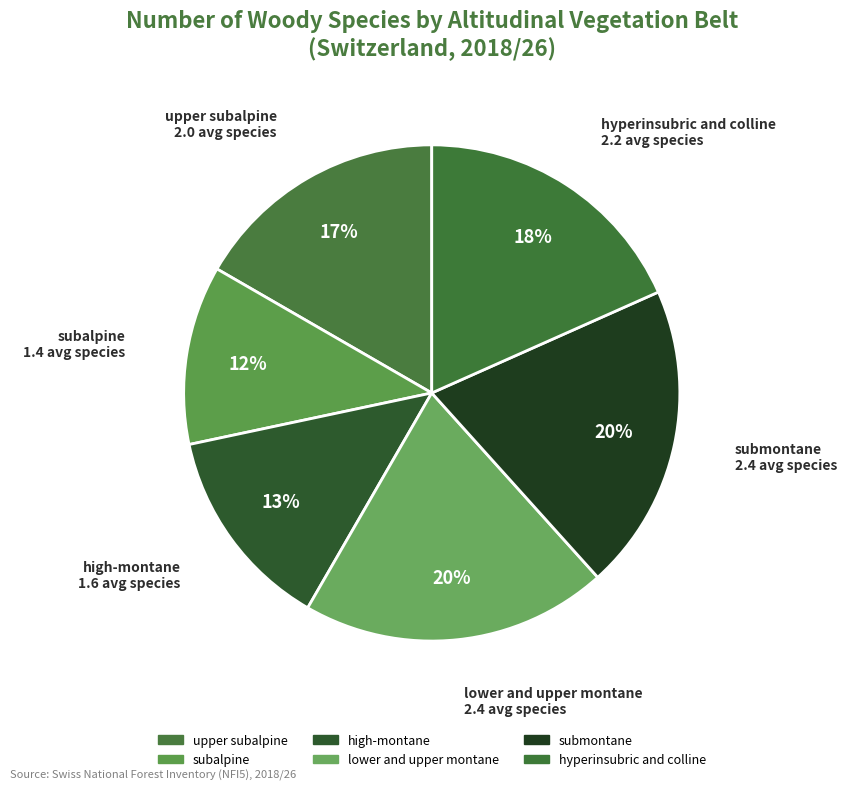

To the nearest percent, what portion does lower and upper montane represent?

20%